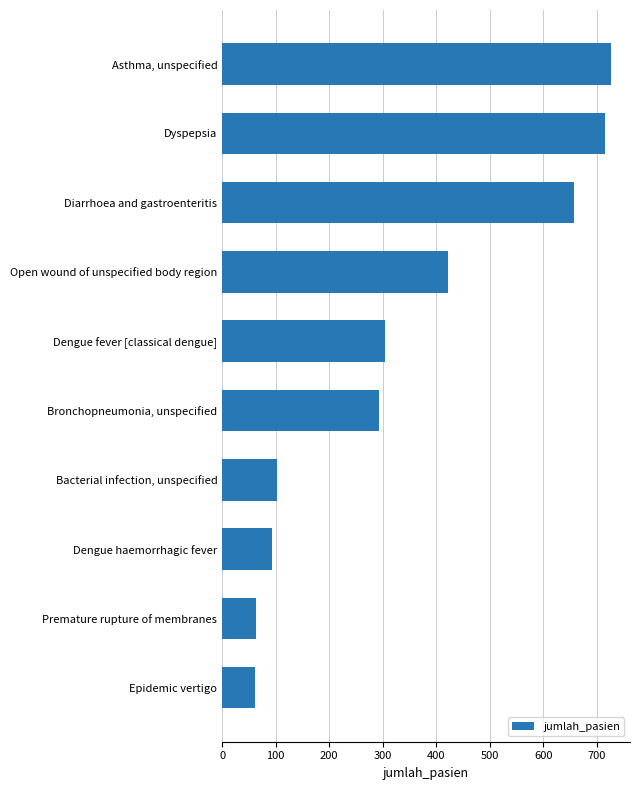

How many data points are less than 304?

5